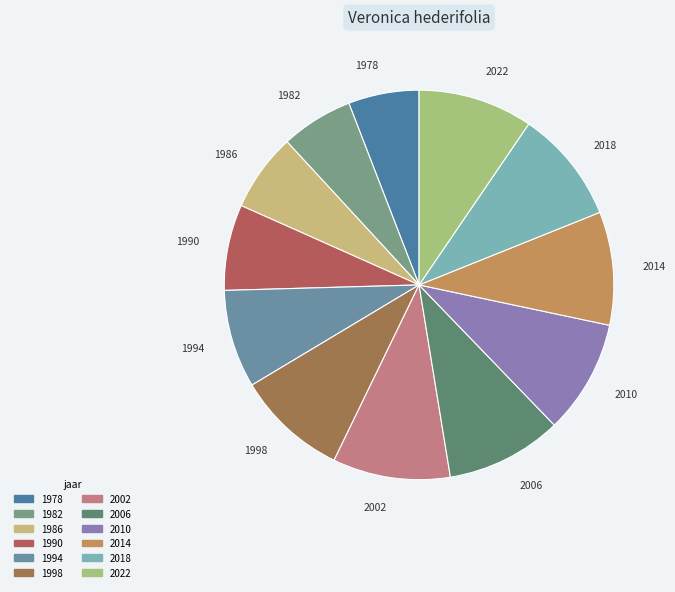

Combined, do 1986 and 2014 account for over 50%?

No